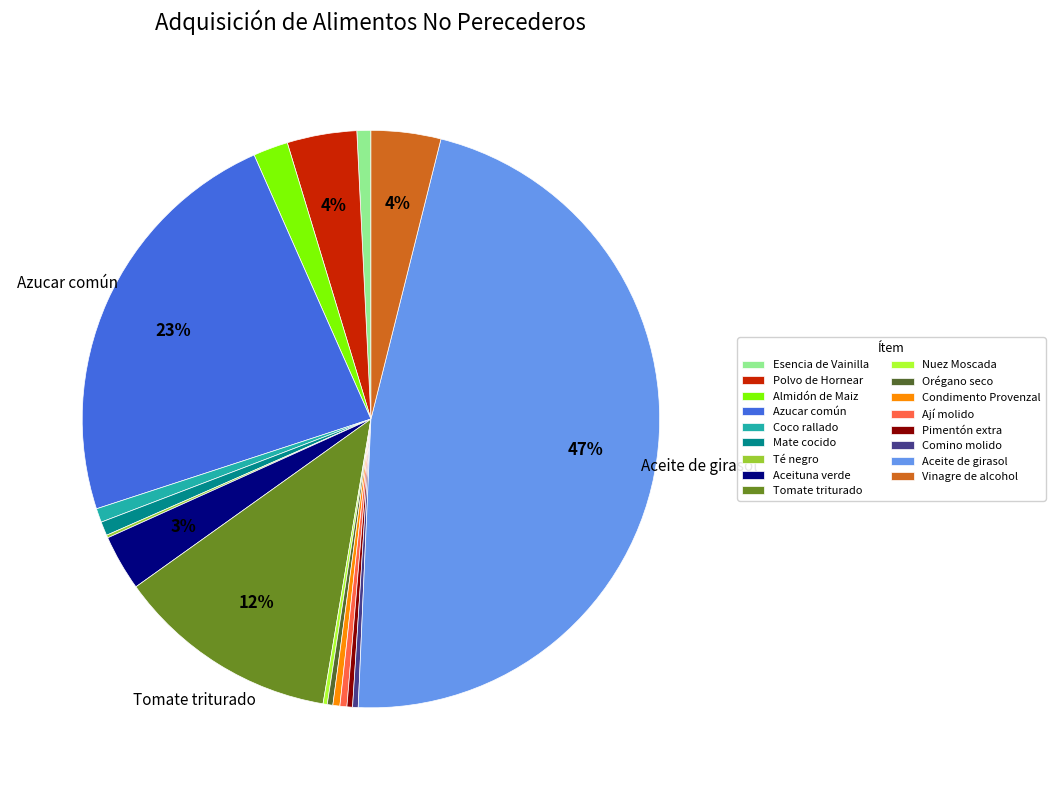

Is it true that Aceituna verde is 18% of the pie?

False